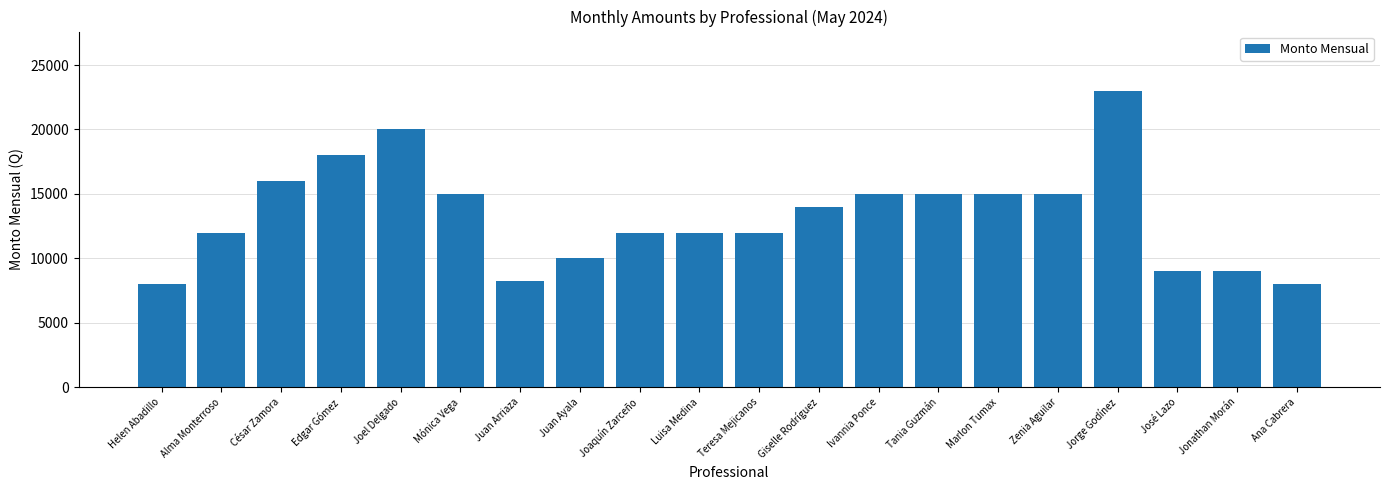

What is the difference between the values at Joel Delgado and Tania Guzmán?

5000.0